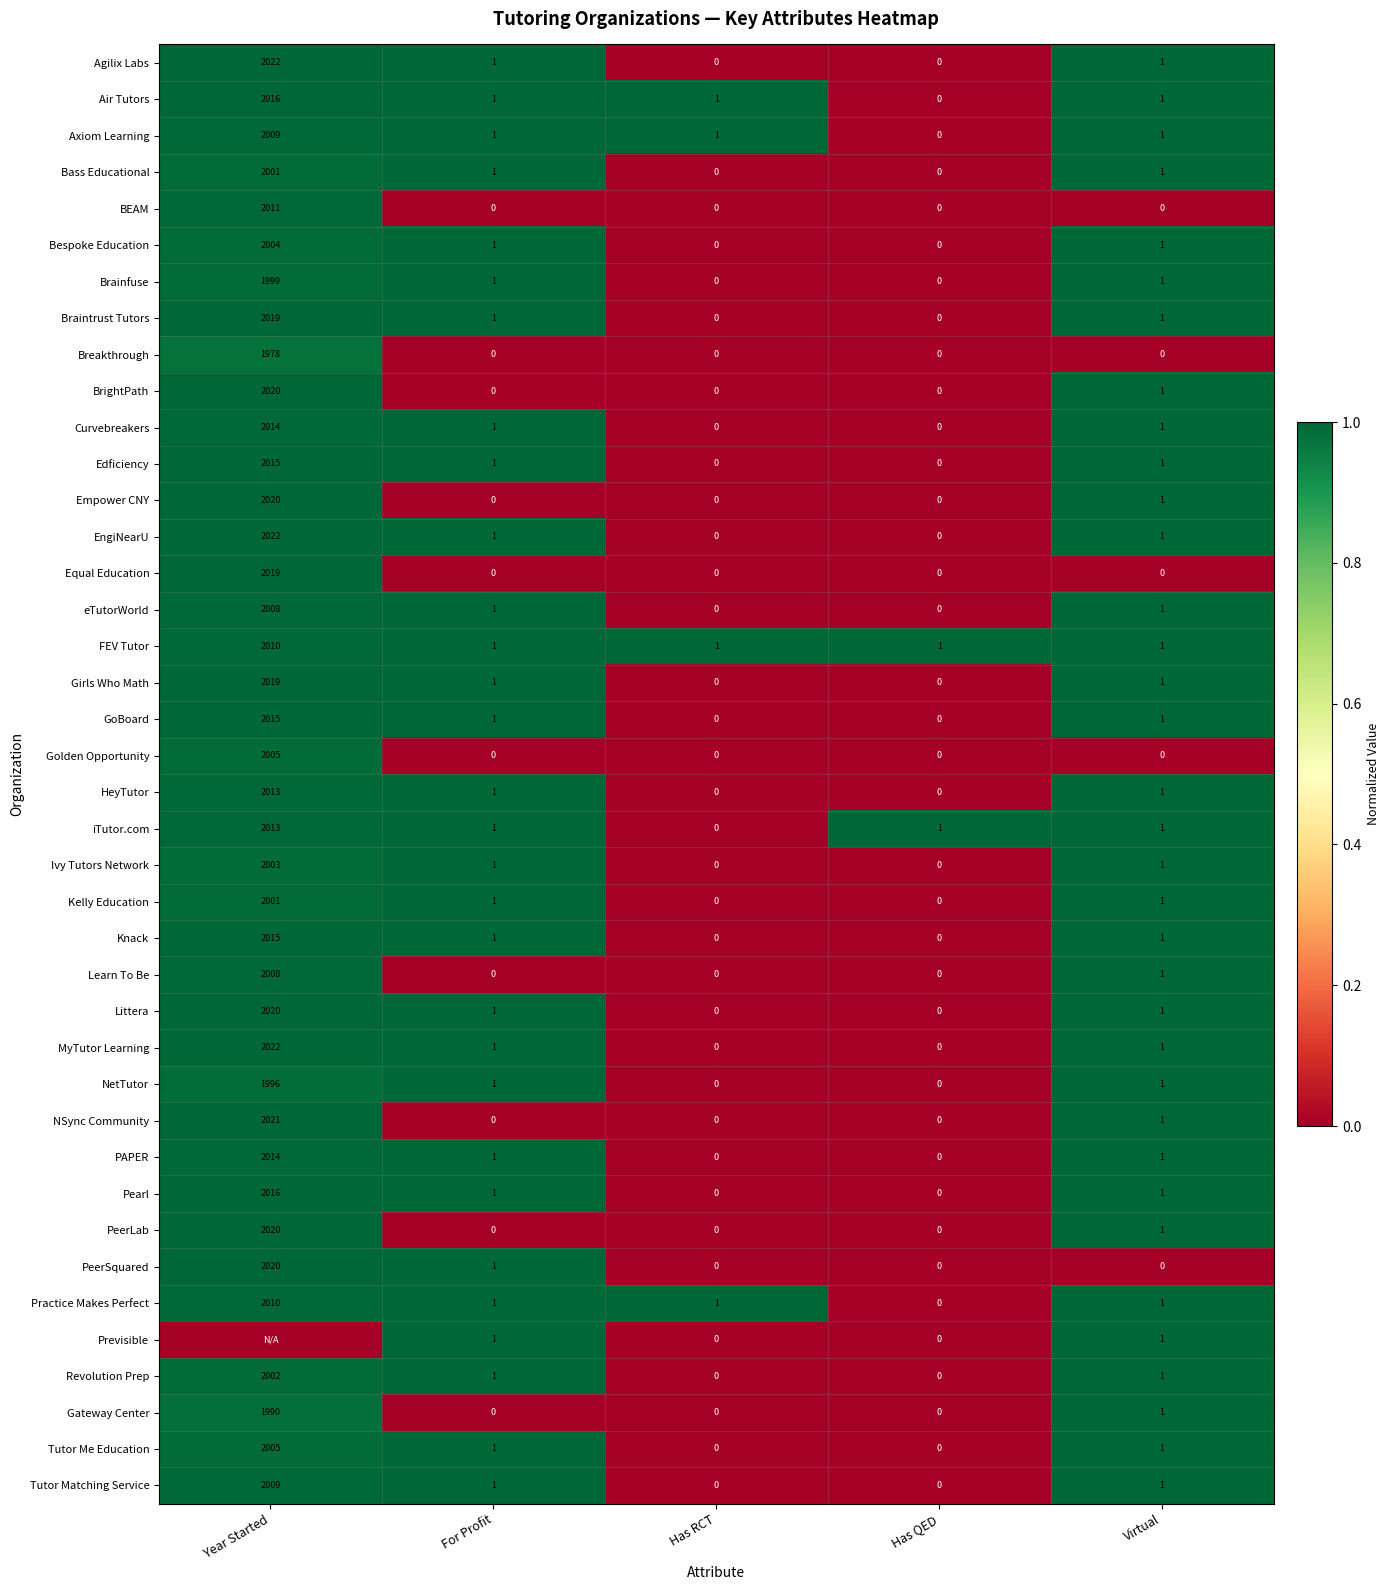

Where does the Kelly Education series first go above 1?

Year Started